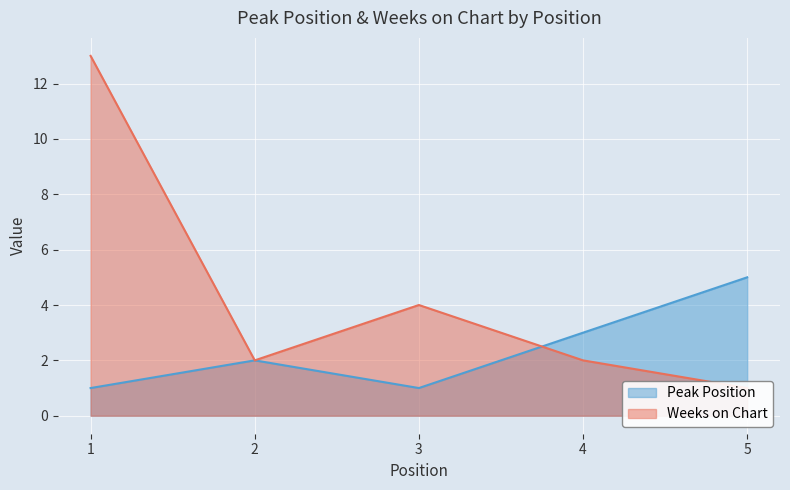

How many categories are shown in the chart?

5